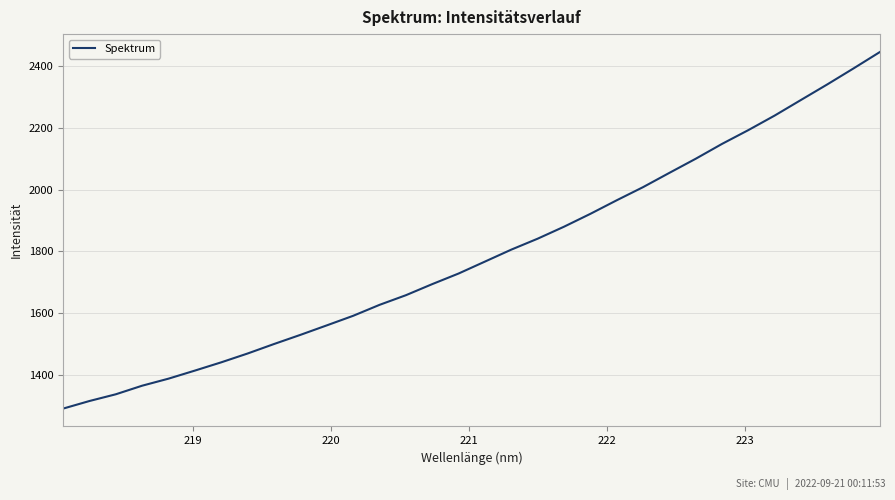

True or false: the data has more than 0 interior local peaks.

False